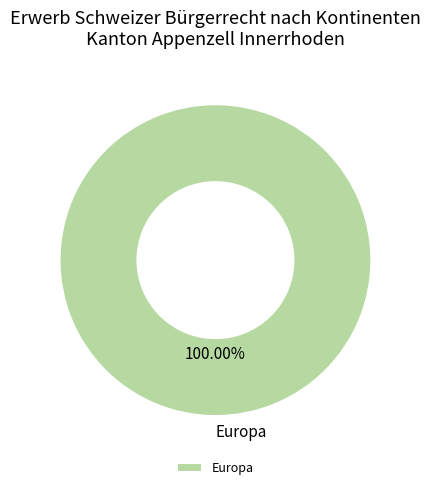

Is Europa the majority of the pie?

Yes